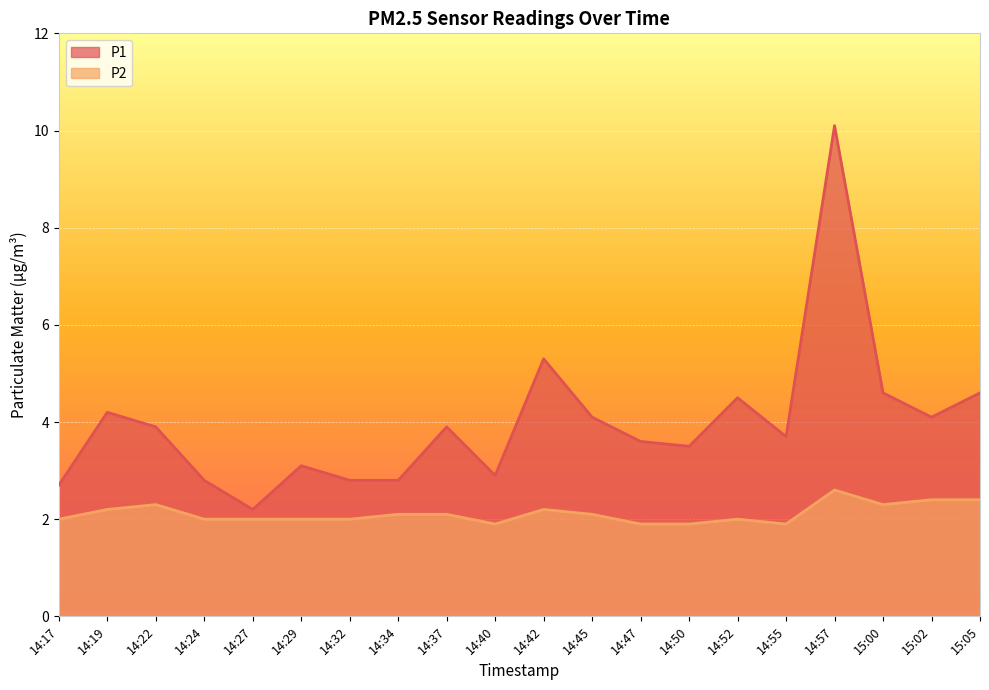

What is the value of the P1 point at the 4th from the left?

2.8